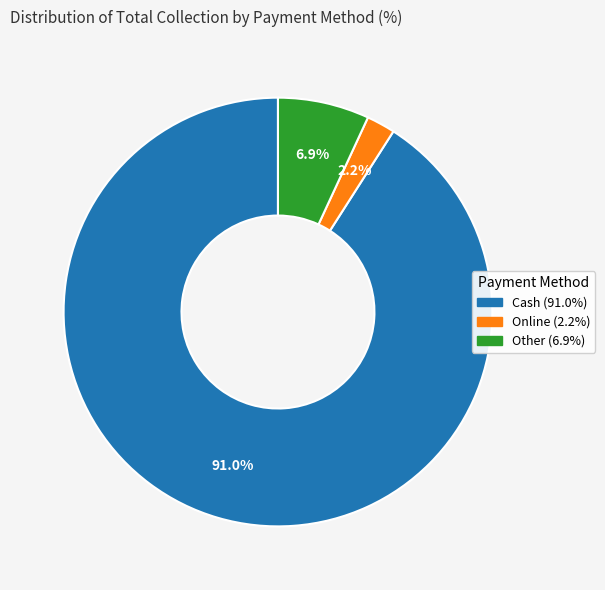

Does any single category account for the majority?

Yes